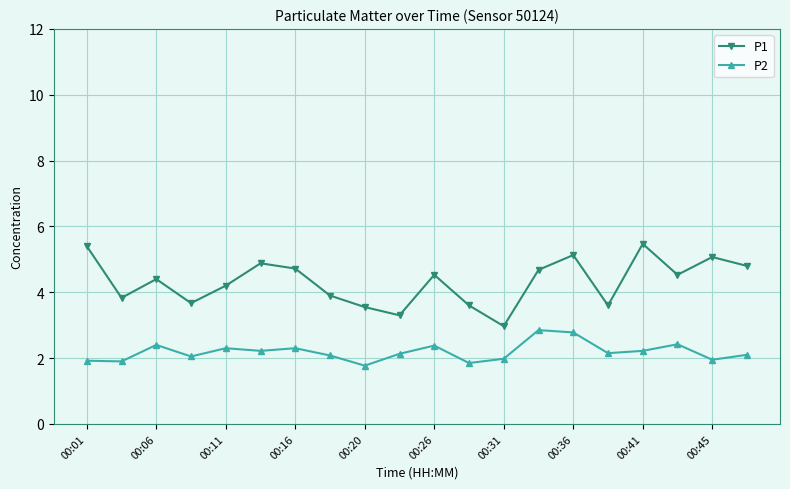

What is the value of the P1 point at the 16th from the left?

3.6